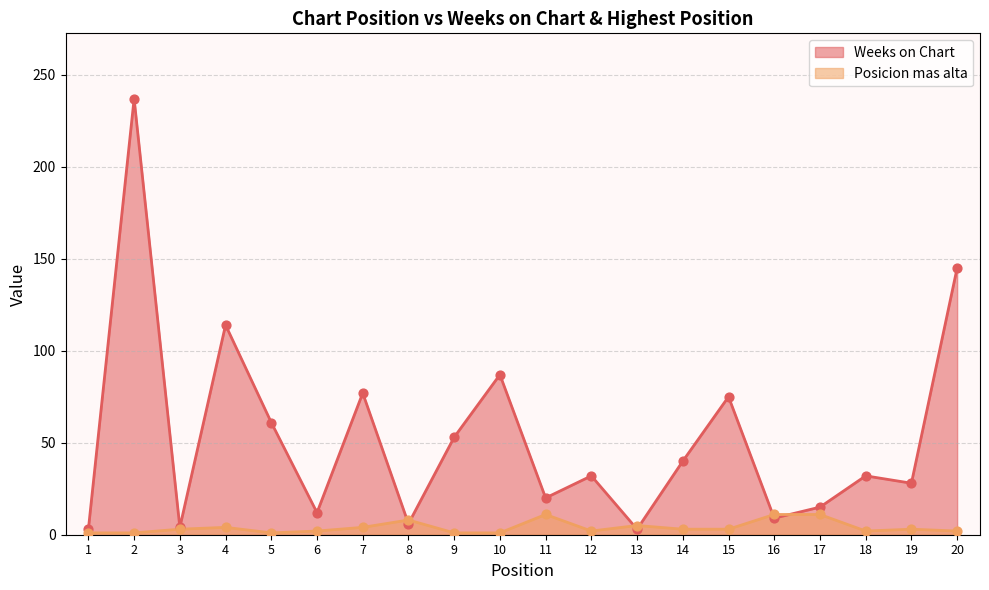

Which series contains the highest Y value?

Weeks on Chart